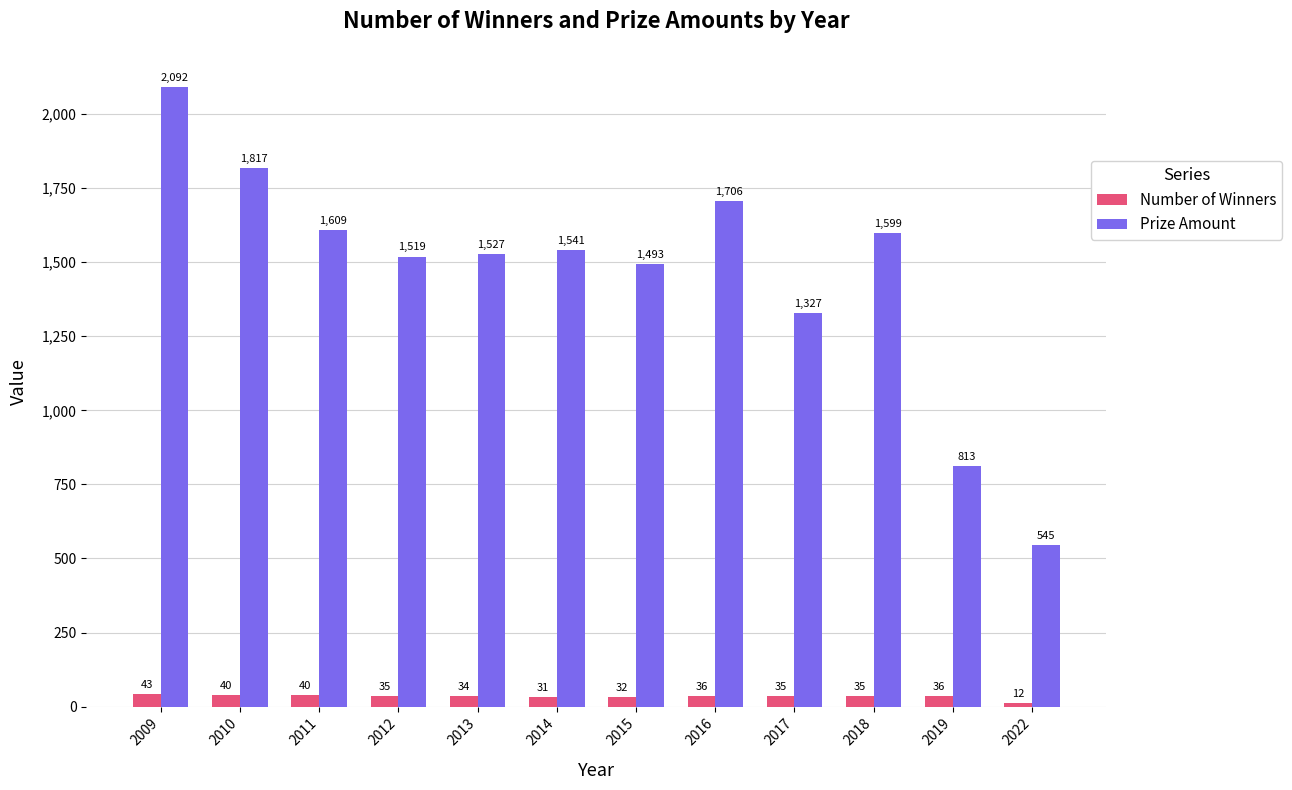

The Prize Amount series shows 1541 at 2014. True or false?

True